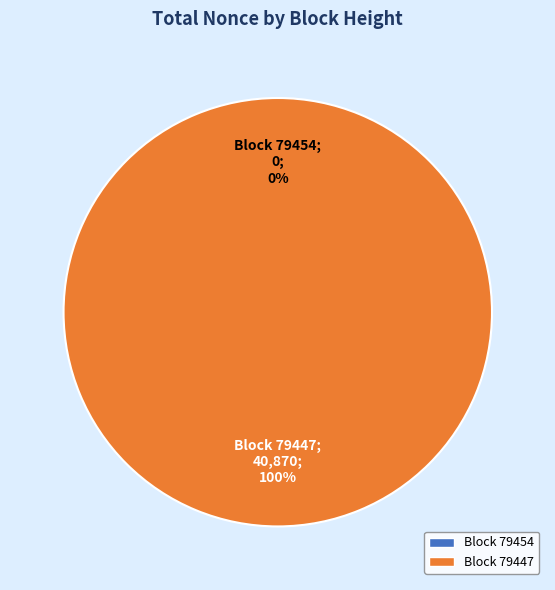

Which slice is the largest?

79447